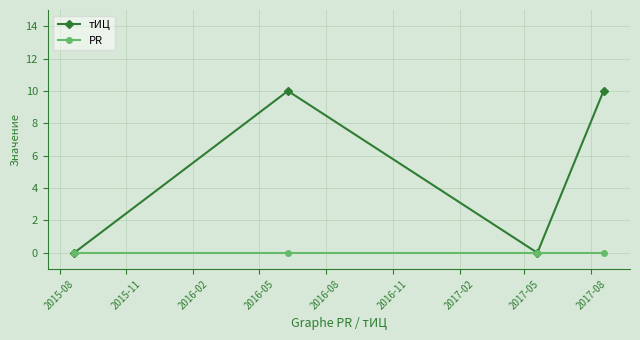

Rank the series by their maximum value, from highest to lowest.

тИЦ, PR